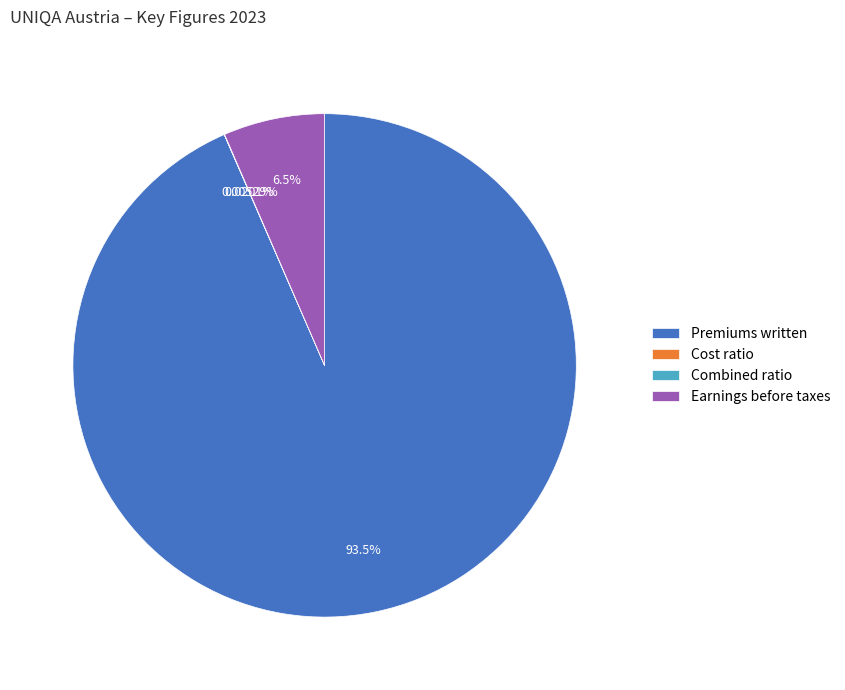

To the nearest percent, what is the average slice percentage?

25%